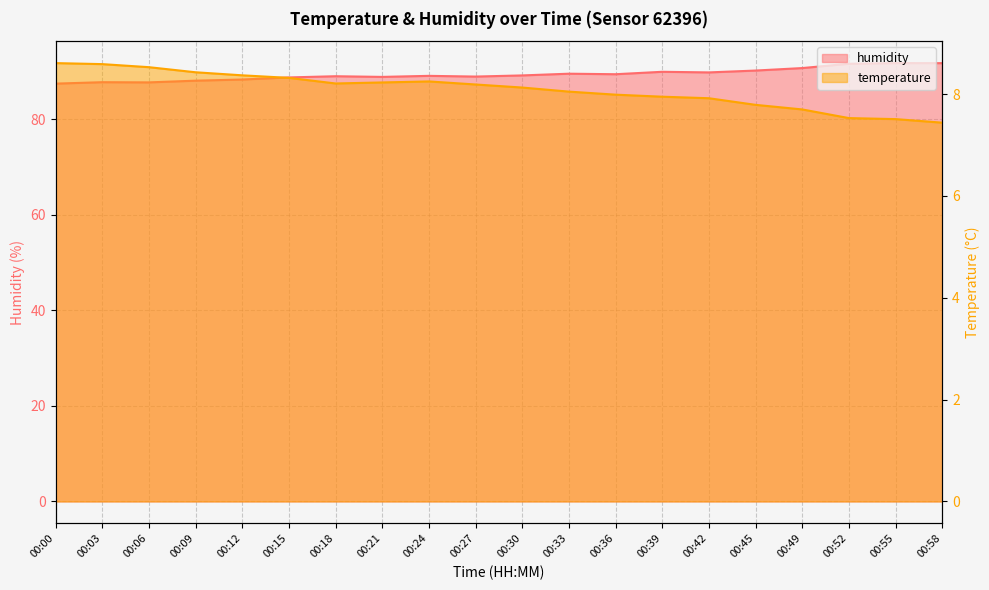

The value of temperature at 00:27 is 2.6. True or false?

False